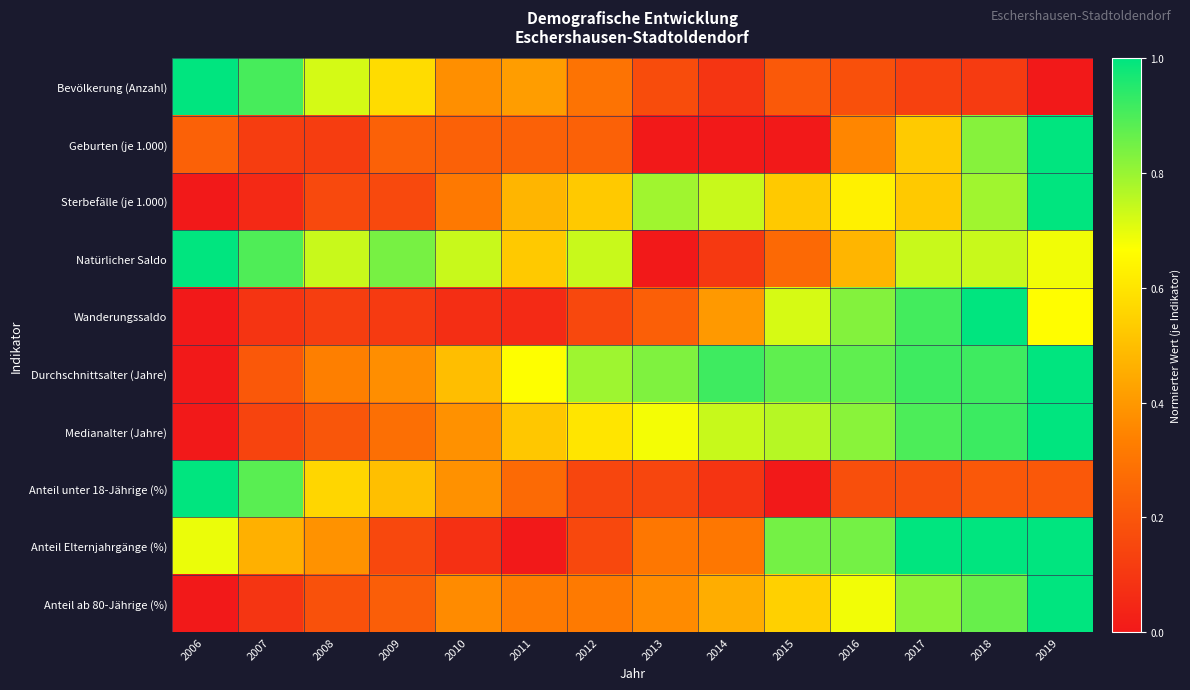

Reading right to left, list all the values displayed in this chart.

Bevölkerung (Anzahl): 2019=0.0	2018=0.1	2017=0.1	2016=0.2	2015=0.2	2014=0.1	2013=0.2	2012=0.3	2011=0.4	2010=0.4	2009=0.6	2008=0.7	2007=0.9	2006=1.0
Geburten (je 1.000): 2019=1.0	2018=0.8	2017=0.5	2016=0.4	2015=0.0	2014=0.0	2013=0.0	2012=0.2	2011=0.2	2010=0.2	2009=0.2	2008=0.1	2007=0.1	2006=0.2
Sterbefälle (je 1.000): 2019=1.0	2018=0.8	2017=0.5	2016=0.6	2015=0.5	2014=0.7	2013=0.8	2012=0.5	2011=0.5	2010=0.3	2009=0.2	2008=0.2	2007=0.1	2006=0.0
Natürlicher Saldo: 2019=0.7	2018=0.7	2017=0.7	2016=0.5	2015=0.3	2014=0.1	2013=0.0	2012=0.7	2011=0.5	2010=0.7	2009=0.8	2008=0.7	2007=0.9	2006=1.0
Wanderungssaldo: 2019=0.7	2018=1.0	2017=0.9	2016=0.8	2015=0.7	2014=0.4	2013=0.2	2012=0.2	2011=0.1	2010=0.1	2009=0.1	2008=0.1	2007=0.1	2006=0.0
Durchschnittsalter (Jahre): 2019=1.0	2018=0.9	2017=0.9	2016=0.9	2015=0.9	2014=0.9	2013=0.8	2012=0.8	2011=0.7	2010=0.5	2009=0.4	2008=0.3	2007=0.2	2006=0.0
Medianalter (Jahre): 2019=1.0	2018=0.9	2017=0.9	2016=0.8	2015=0.8	2014=0.7	2013=0.7	2012=0.6	2011=0.5	2010=0.4	2009=0.3	2008=0.2	2007=0.1	2006=0.0
Anteil unter 18-Jährige (%): 2019=0.2	2018=0.2	2017=0.2	2016=0.2	2015=0.0	2014=0.1	2013=0.1	2012=0.1	2011=0.3	2010=0.4	2009=0.5	2008=0.6	2007=0.9	2006=1.0
Anteil Elternjahrgänge (%): 2019=1.0	2018=1.0	2017=1.0	2016=0.8	2015=0.8	2014=0.3	2013=0.3	2012=0.2	2011=0.0	2010=0.1	2009=0.2	2008=0.4	2007=0.5	2006=0.7
Anteil ab 80-Jährige (%): 2019=1.0	2018=0.9	2017=0.8	2016=0.7	2015=0.5	2014=0.5	2013=0.4	2012=0.3	2011=0.3	2010=0.4	2009=0.2	2008=0.2	2007=0.1	2006=0.0